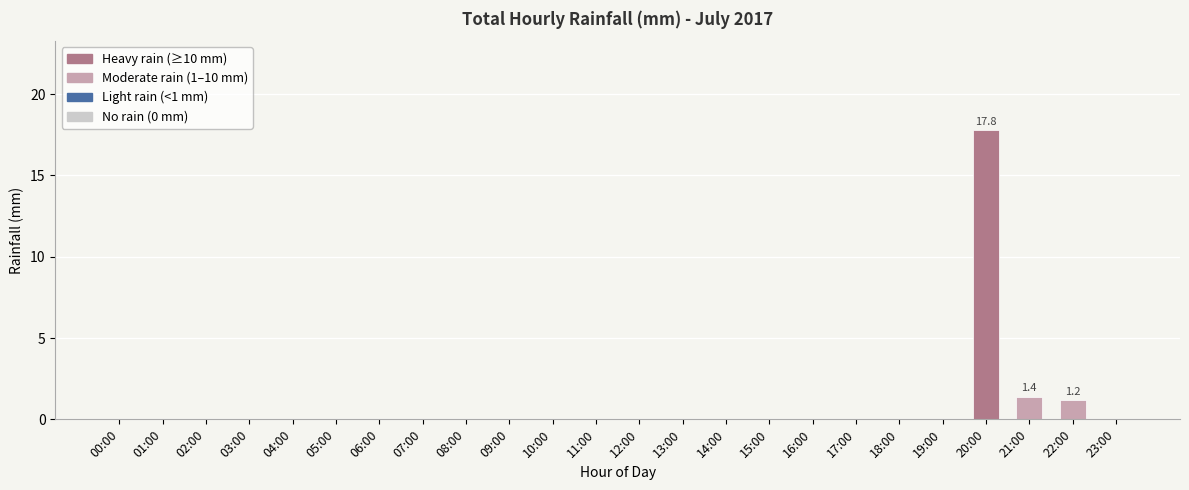

What is the change in value from 05:00 to 20:00?

+17.8